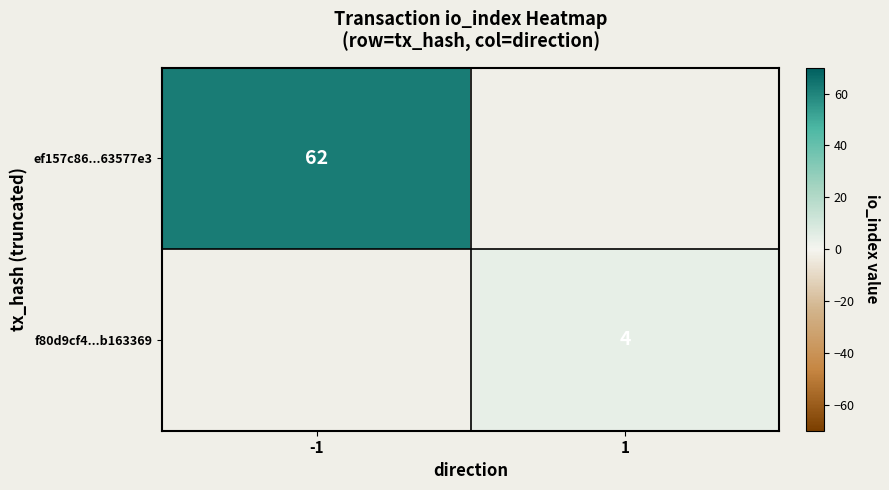

True or false: ef157c86...63577e3 has a value of 62 at -1.

True